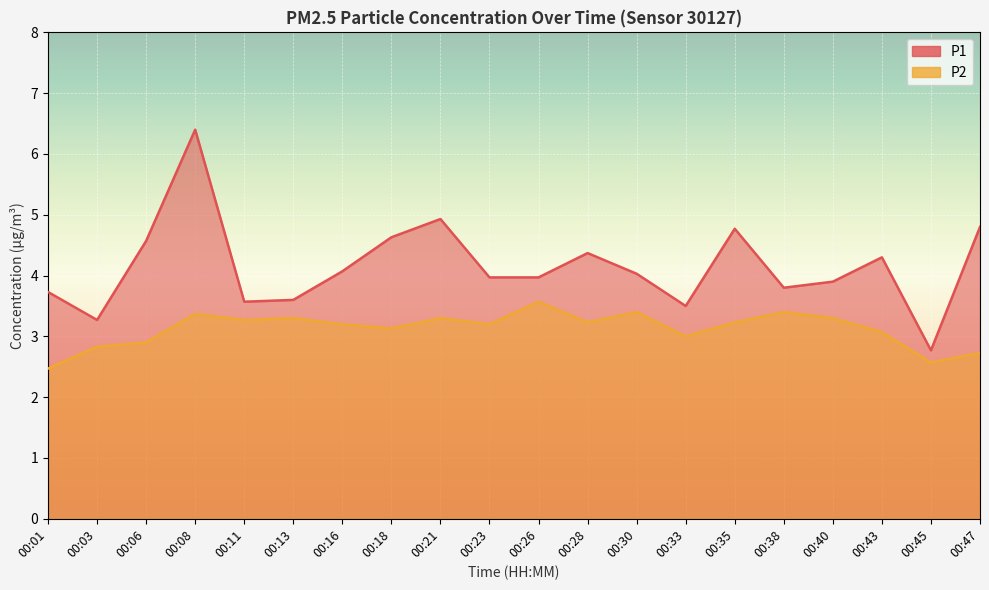

What is the difference between the second highest and minimum values in the P1 series?

2.2